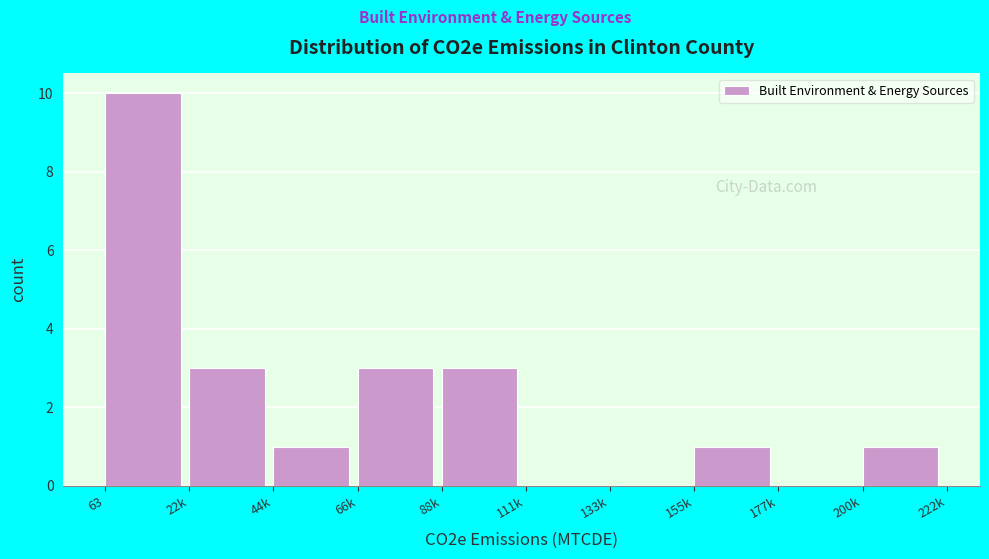

Reading right to left, what are all the values shown in this chart?

200k=1	177k=0	155k=1	133k=0	111k=0	88k=3	66k=3	44k=1	22k=3	63=10